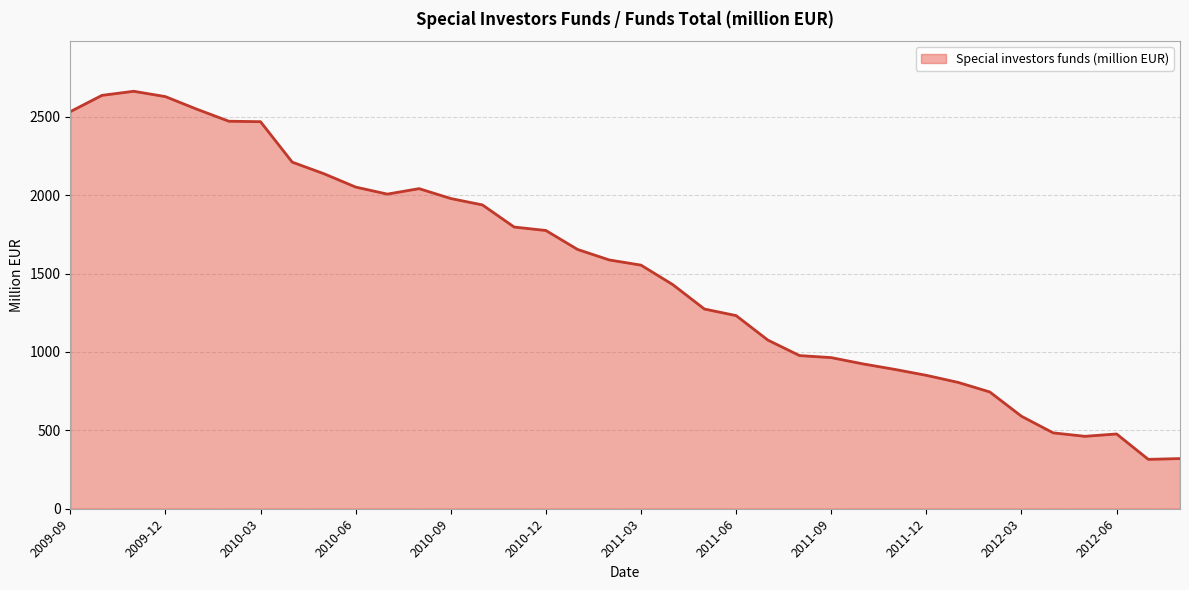

What is the difference between the maximum and minimum values?

2348